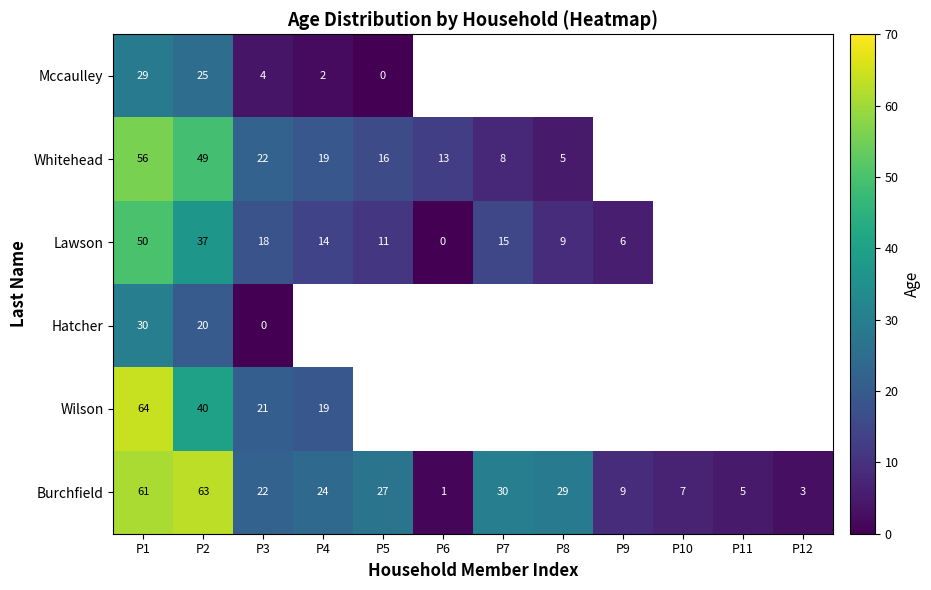

Where does the Burchfield series first go above 24?

P1